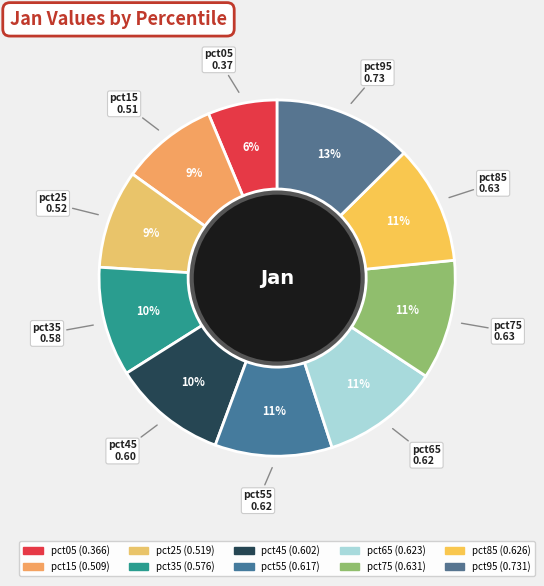

To the nearest percent, what is the average slice percentage?

10%